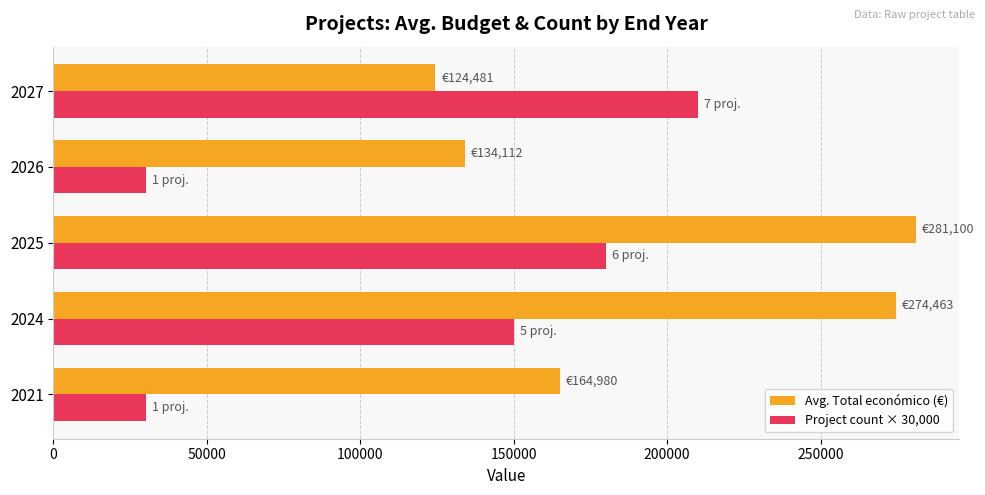

What is the difference between the highest and lowest values at 2024?

124463.0